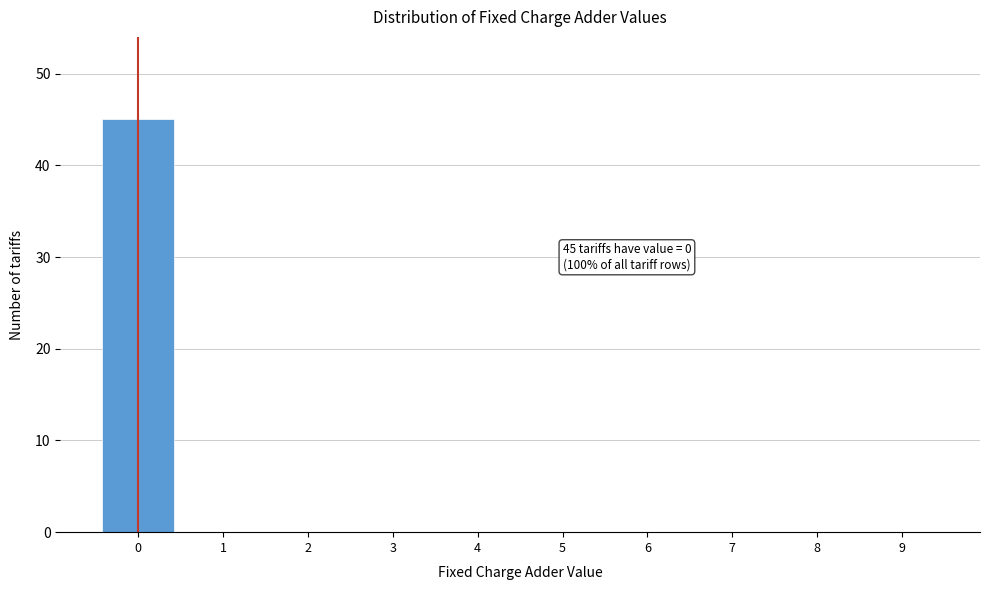

Over which range of the x-axis is the bar tallest?

-0.5 to 0.5